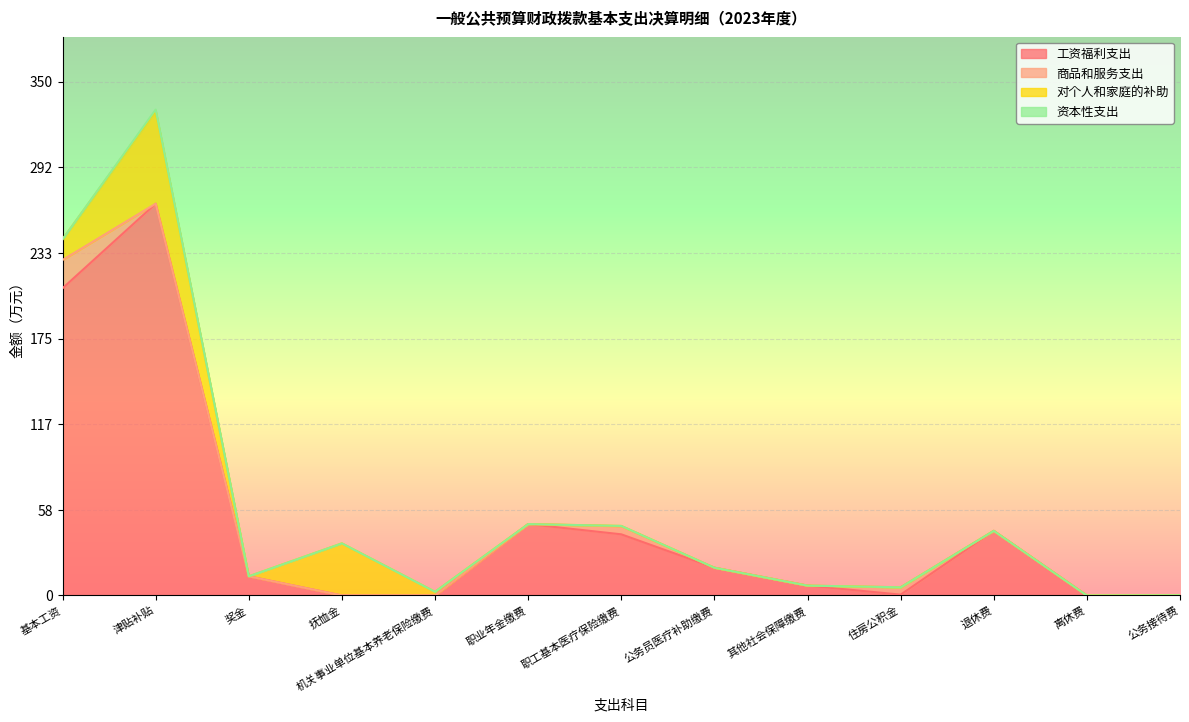

At which category is the sum across all series the highest?

津贴补贴